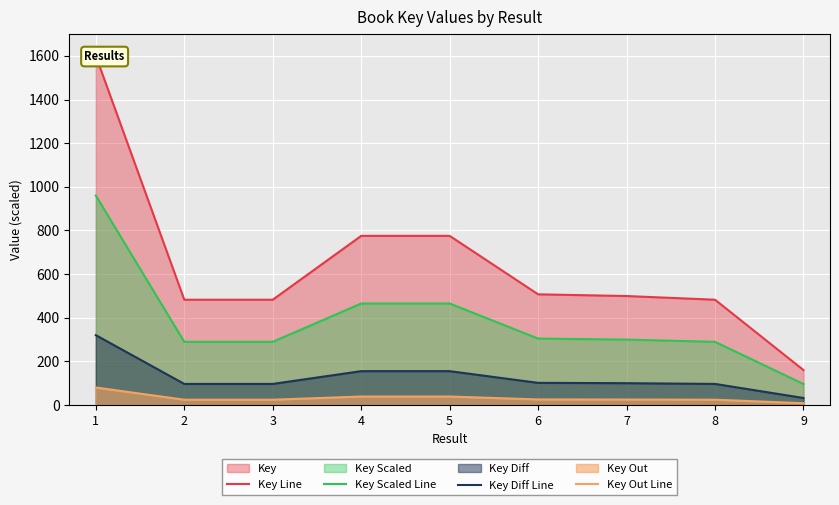

In Key Out Line, how many points are higher than both neighbors (excluding endpoints)?

1